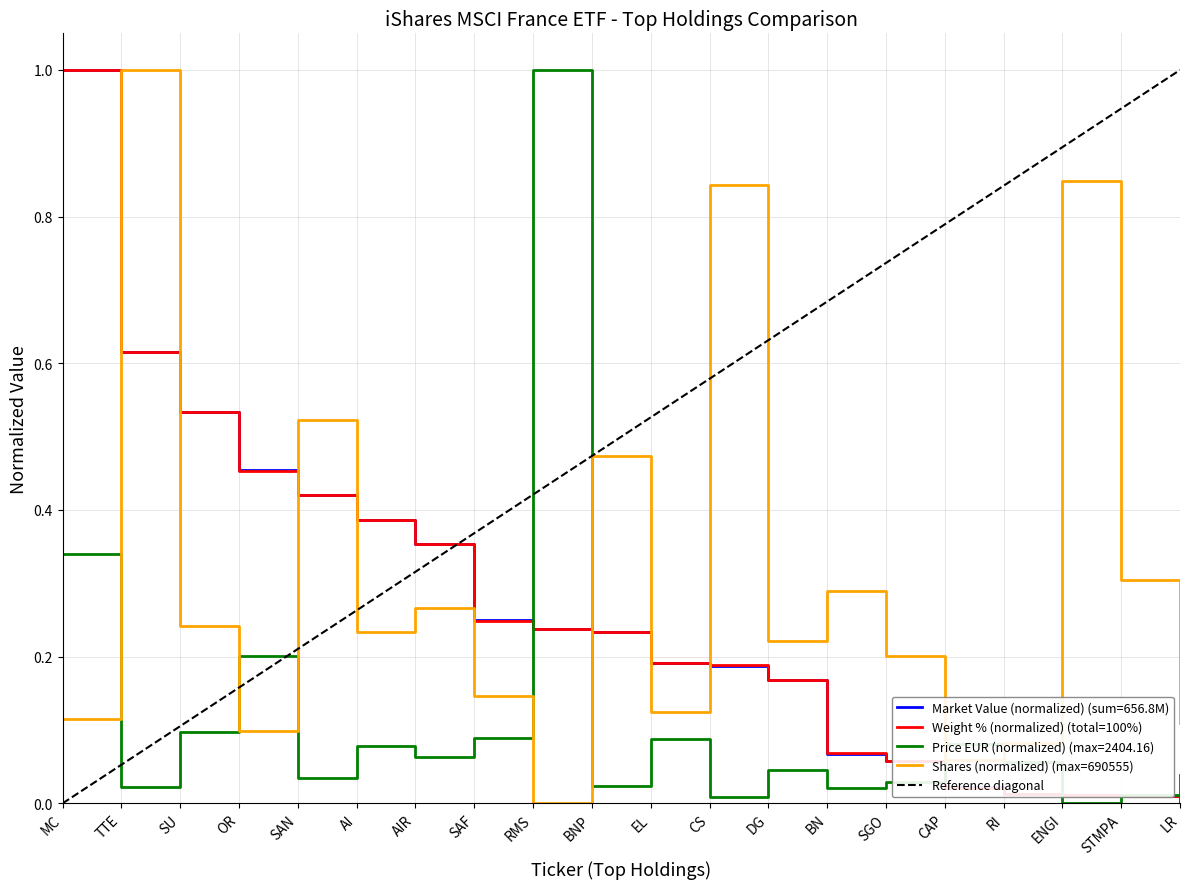

The value of Price (EUR) at RMS is 1.5. True or false?

False